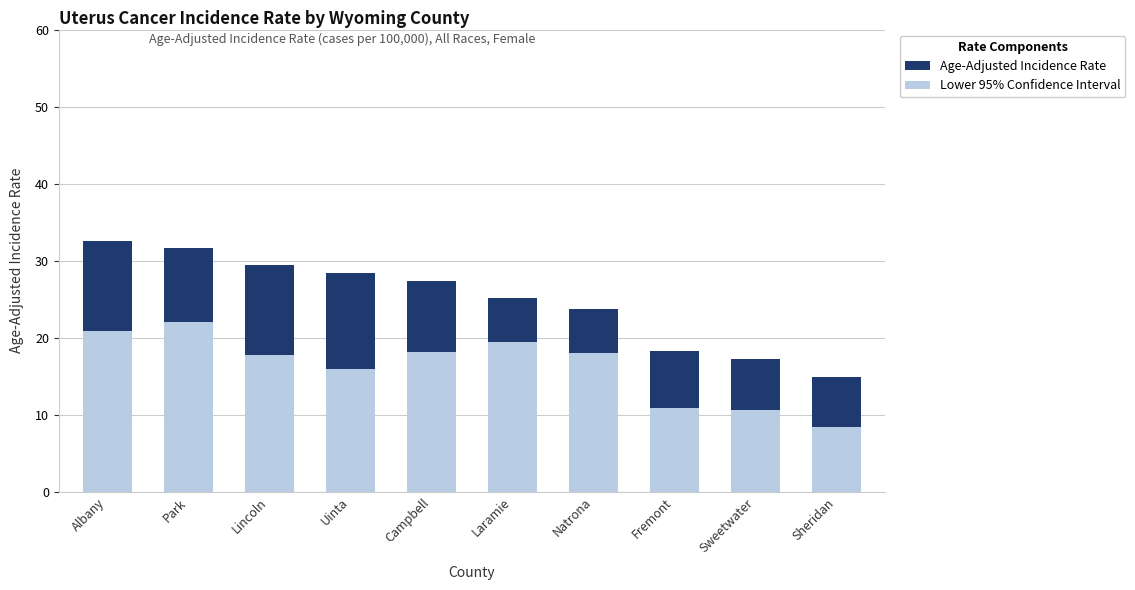

What is the label of the 5th bar from the left?

Campbell